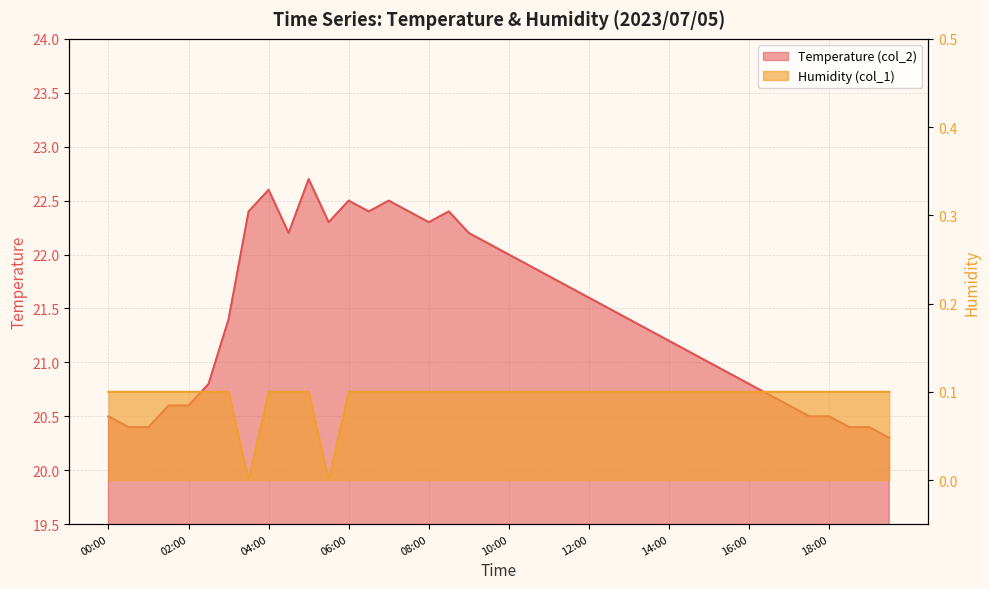

List the series in order of their overall mean, highest first.

Temperature (col_2), Humidity (col_1)